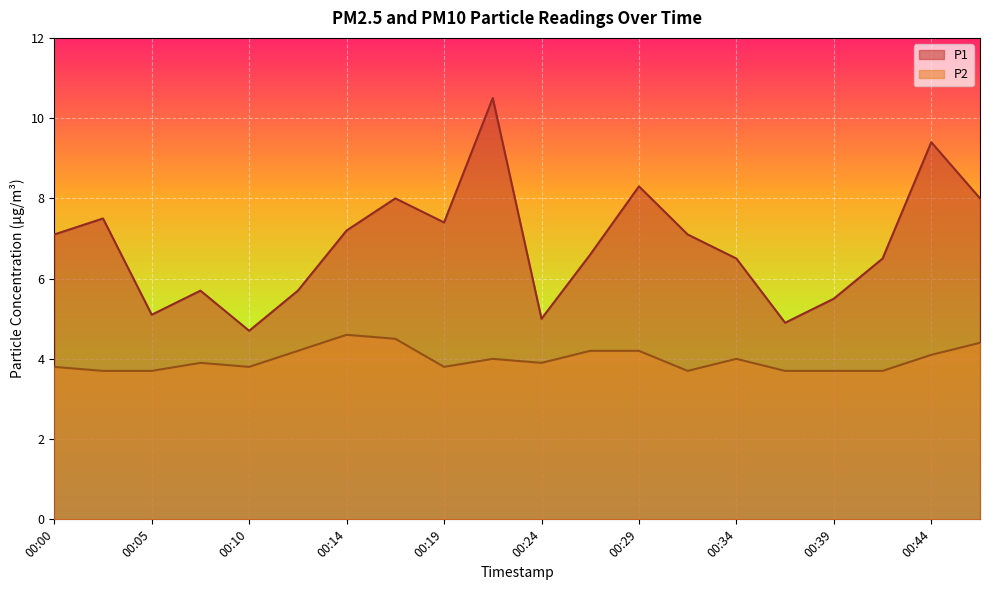

Is the value of P1 at 00:34 greater than the value of P2 at 00:07?

Yes